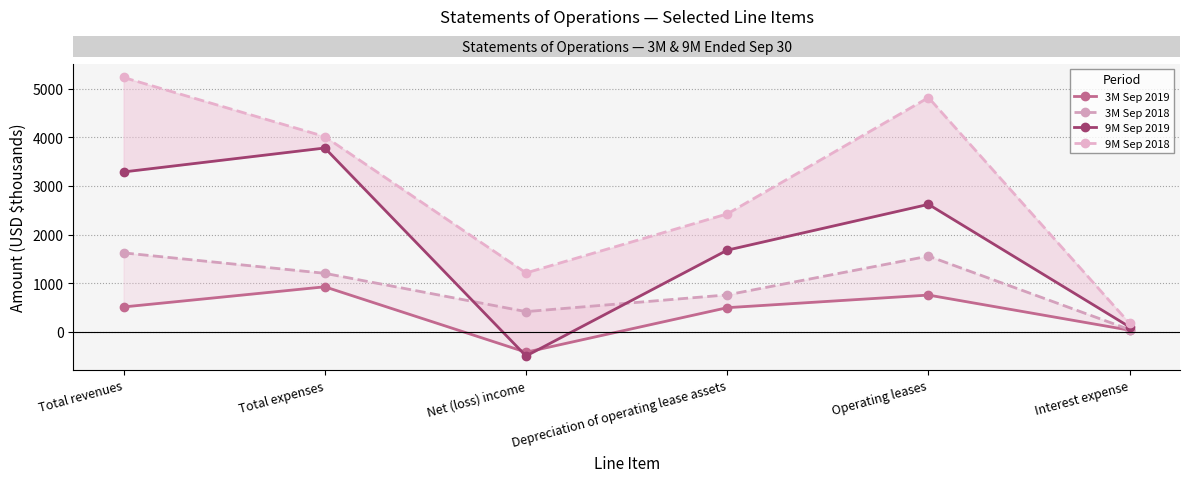

Which series has the widest spread of values?

9M Sep 2018